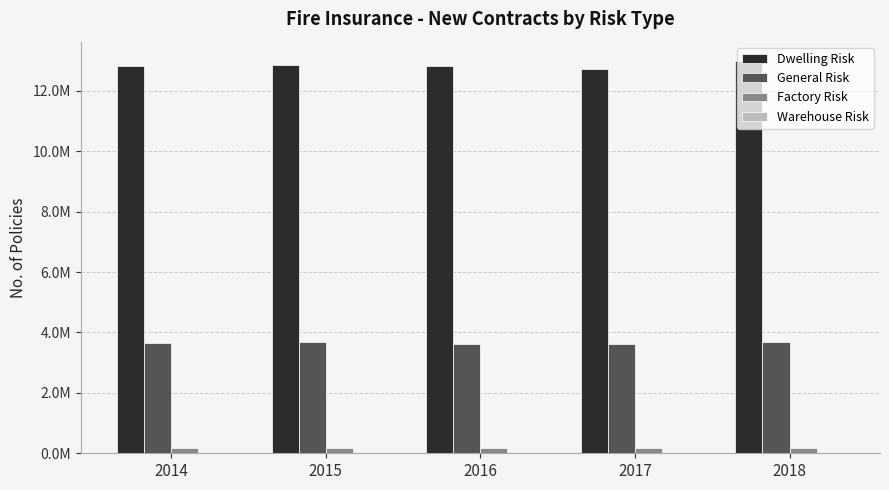

Does the chart contain stacked bars?

No